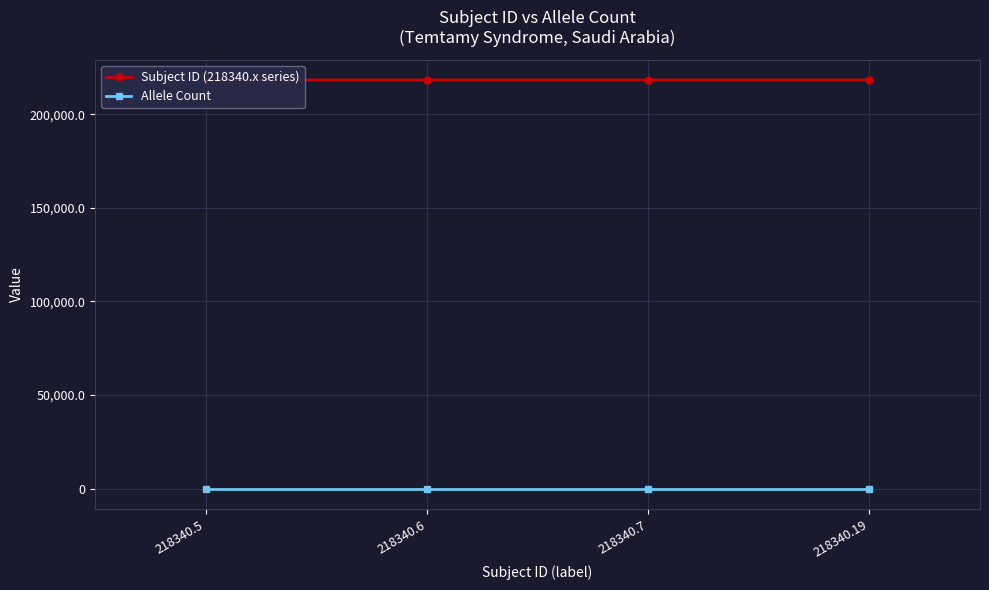

Is the value of Allele Count at 218340.7 greater than the value of Subject ID (218340.x series) at 218340.7?

No